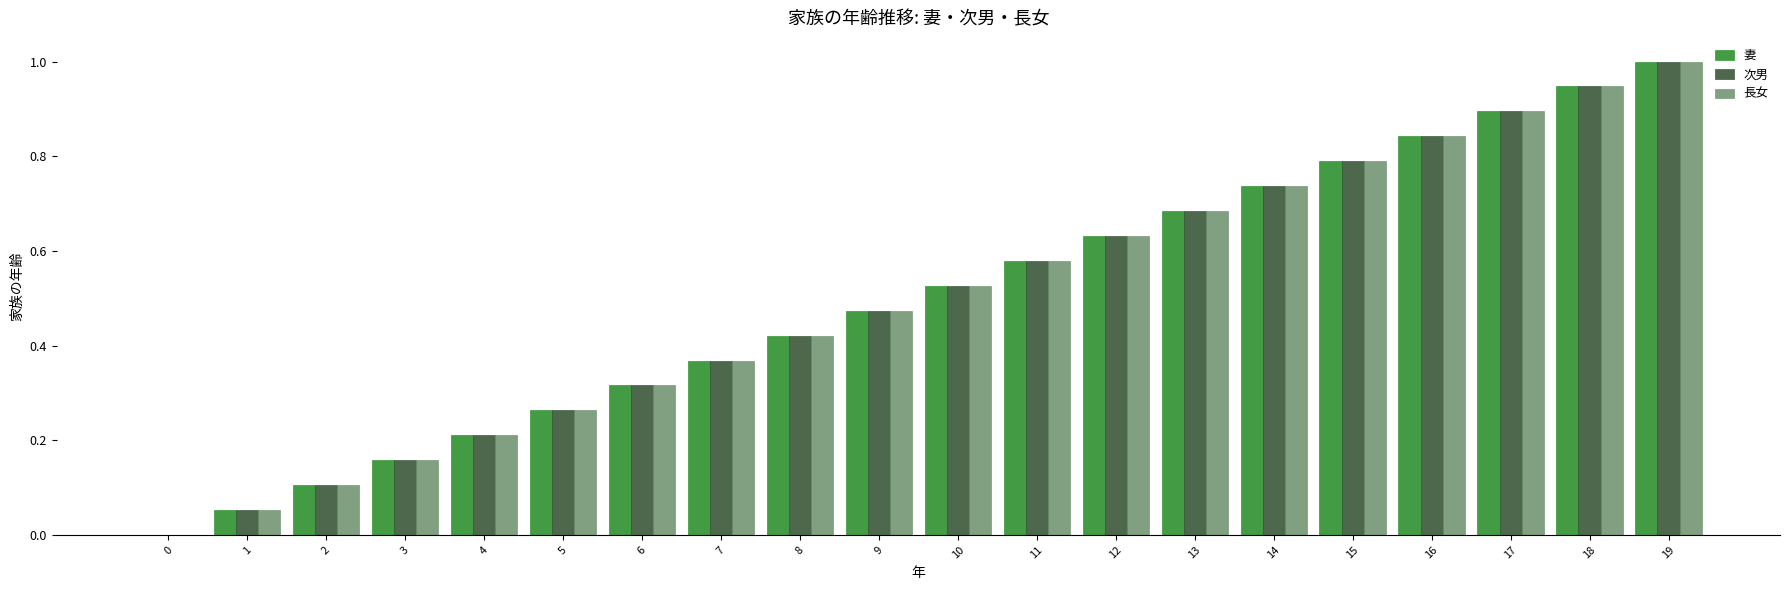

How many distinct data groups are displayed?

3